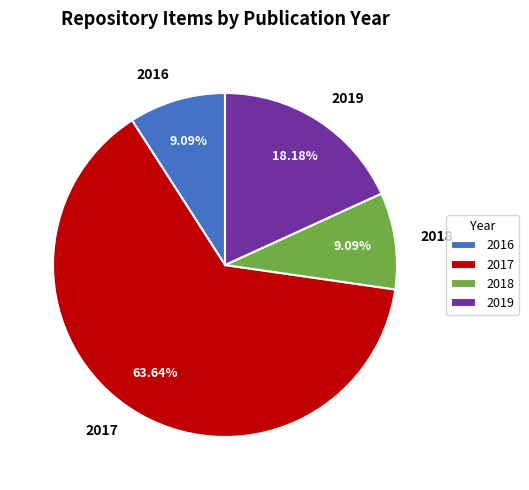

Approximately how many times larger is the value at 2016 compared to 2018?

1.0